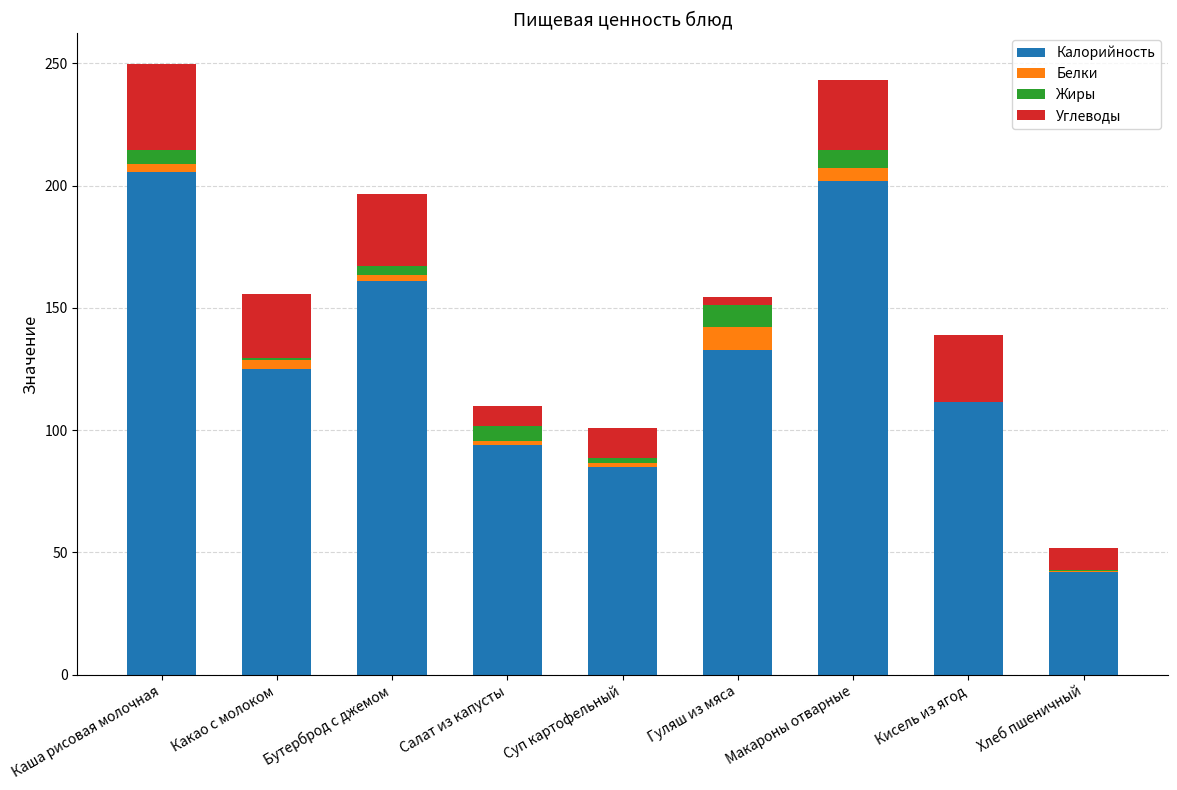

The Калорийность series shows 201.9 at Макароны отварные. True or false?

True